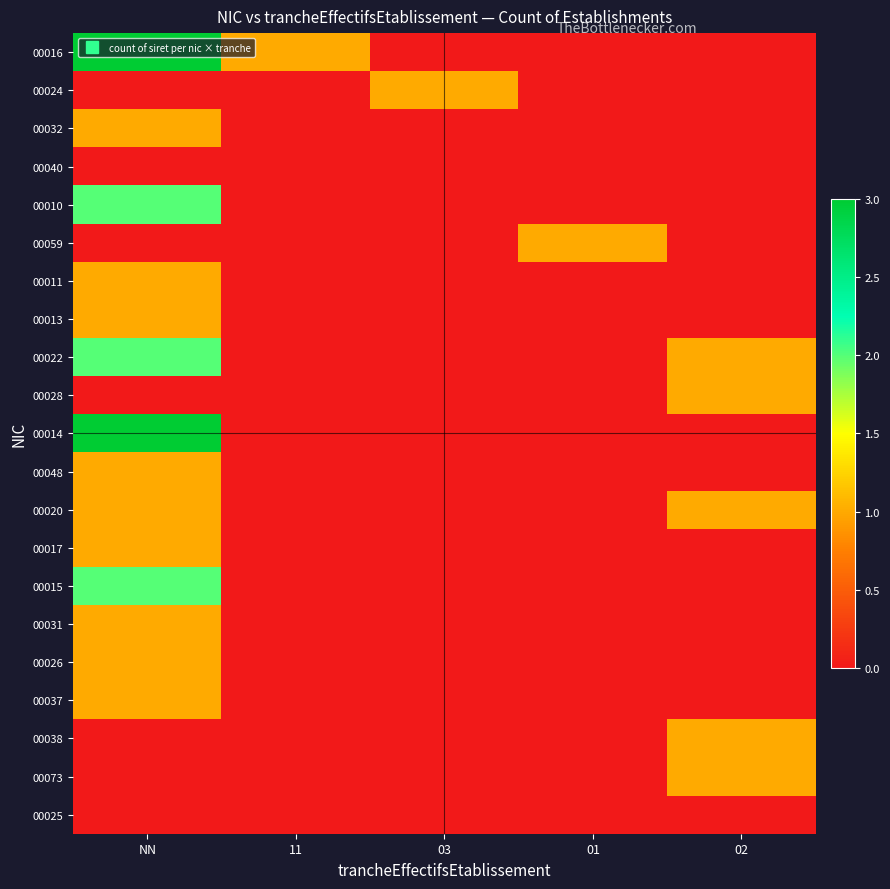

Reading left to right, extract all data points from this chart.

00016: NN=3	11=1	03=0	01=0	02=0
00024: NN=0	11=0	03=1	01=0	02=0
00032: NN=1	11=0	03=0	01=0	02=0
00040: NN=0	11=0	03=0	01=0	02=0
00010: NN=2	11=0	03=0	01=0	02=0
00059: NN=0	11=0	03=0	01=1	02=0
00011: NN=1	11=0	03=0	01=0	02=0
00013: NN=1	11=0	03=0	01=0	02=0
00022: NN=2	11=0	03=0	01=0	02=1
00028: NN=0	11=0	03=0	01=0	02=1
00014: NN=3	11=0	03=0	01=0	02=0
00048: NN=1	11=0	03=0	01=0	02=0
00020: NN=1	11=0	03=0	01=0	02=1
00017: NN=1	11=0	03=0	01=0	02=0
00015: NN=2	11=0	03=0	01=0	02=0
00031: NN=1	11=0	03=0	01=0	02=0
00026: NN=1	11=0	03=0	01=0	02=0
00037: NN=1	11=0	03=0	01=0	02=0
00038: NN=0	11=0	03=0	01=0	02=1
00073: NN=0	11=0	03=0	01=0	02=1
00025: NN=0	11=0	03=0	01=0	02=0